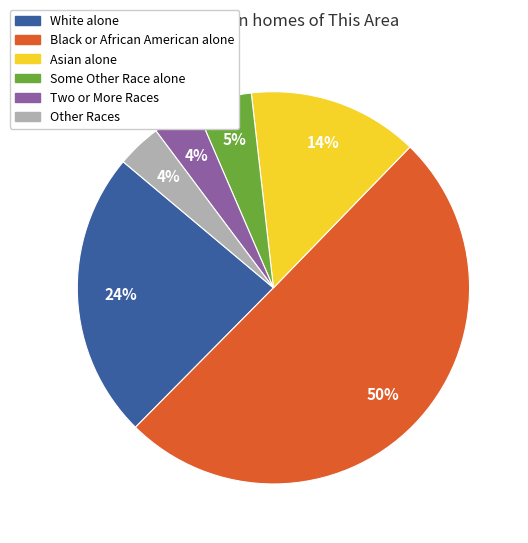

How many slices are in this pie chart?

6